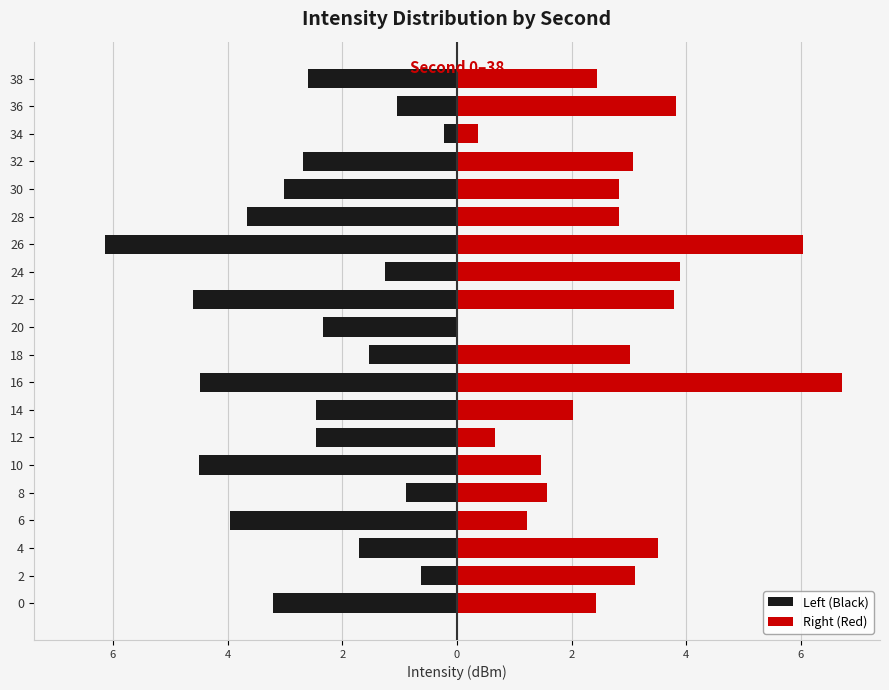

Count the number of categories in the chart.

20